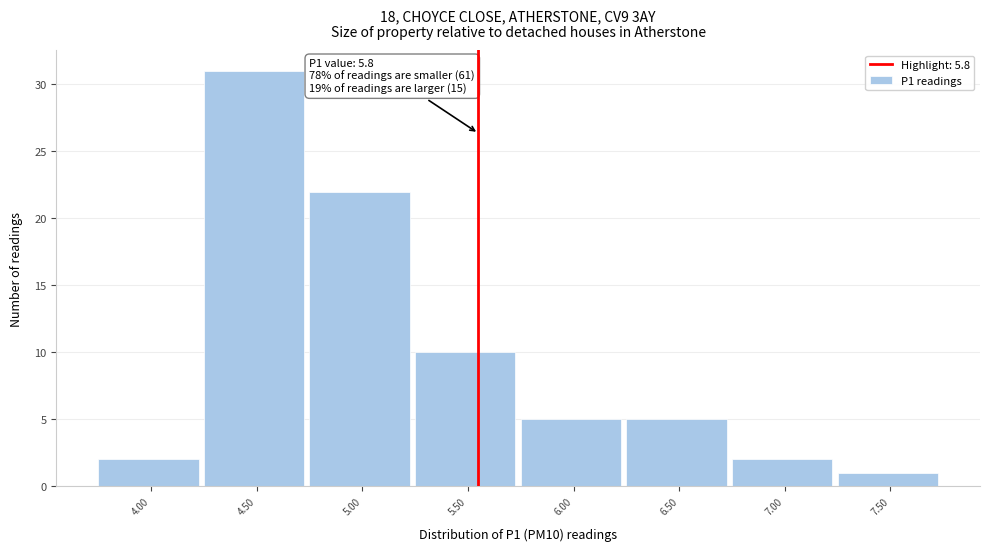

Reading right to left, what are all the values shown in this chart?

1	2	5	5	10	22	31	2